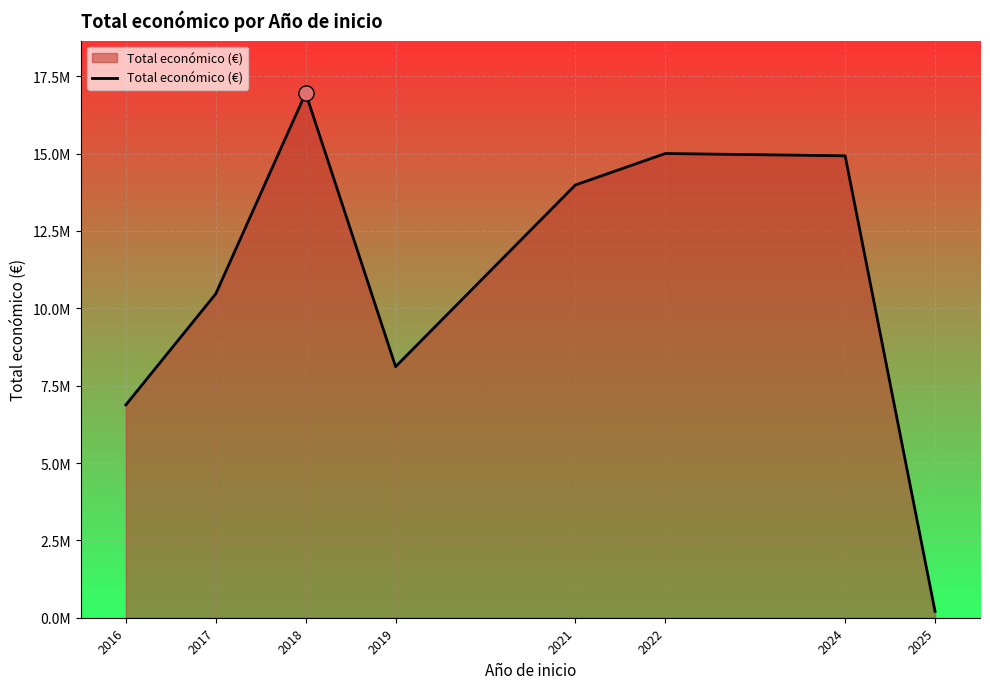

Does the chart have visible grid lines?

Yes